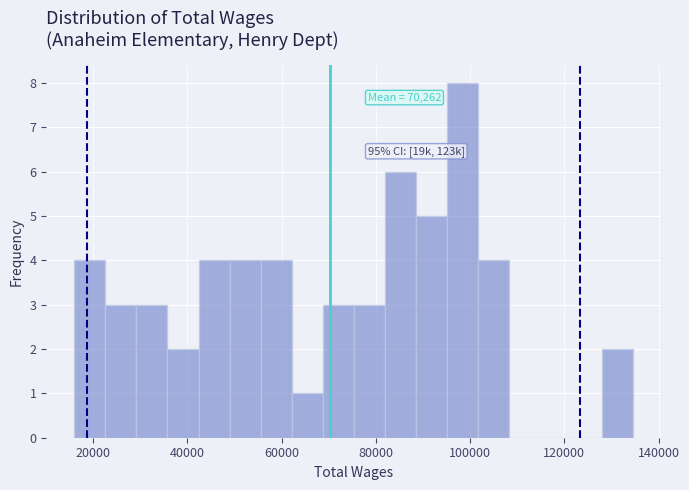

Around what value on the x-axis is the tallest bar? Give the approximate position of its centre, as read against the axis.

98000